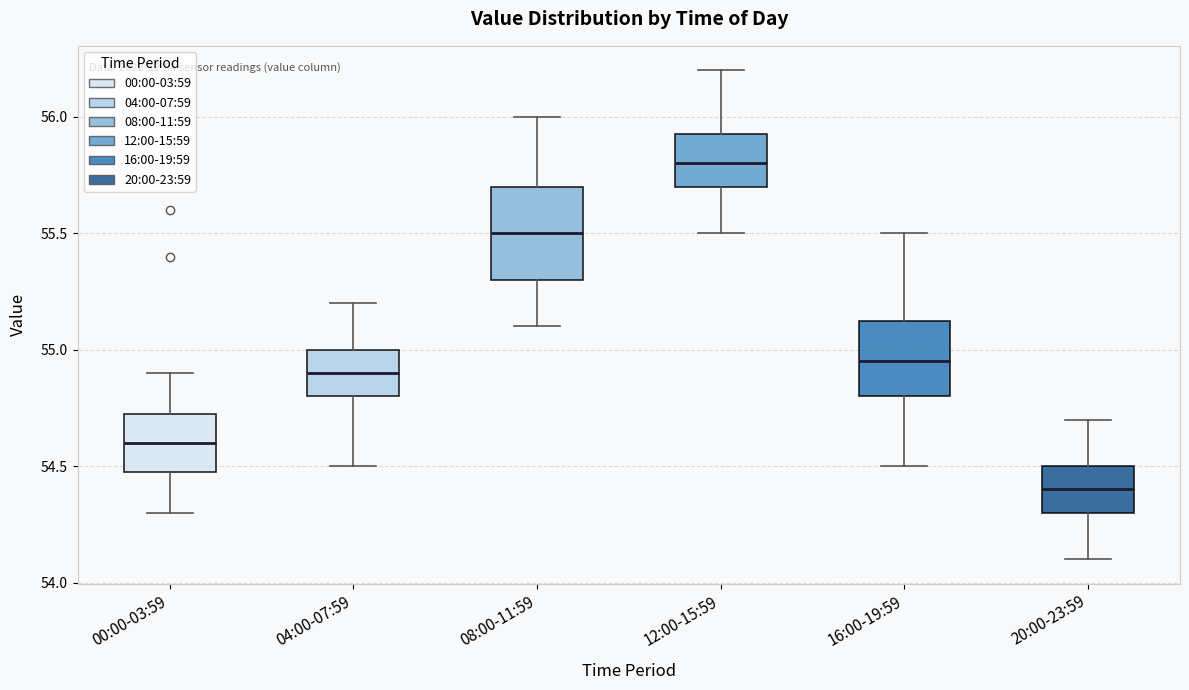

Comparing the boxes themselves (not the whiskers), which one is the tallest?

08:00-11:59